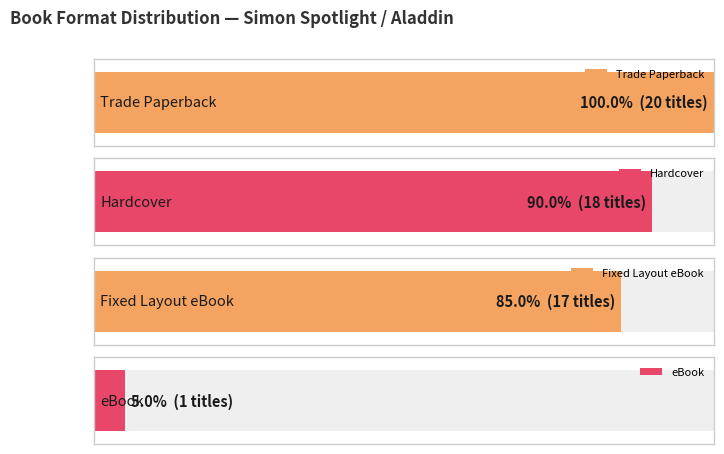

What is the average value?

14